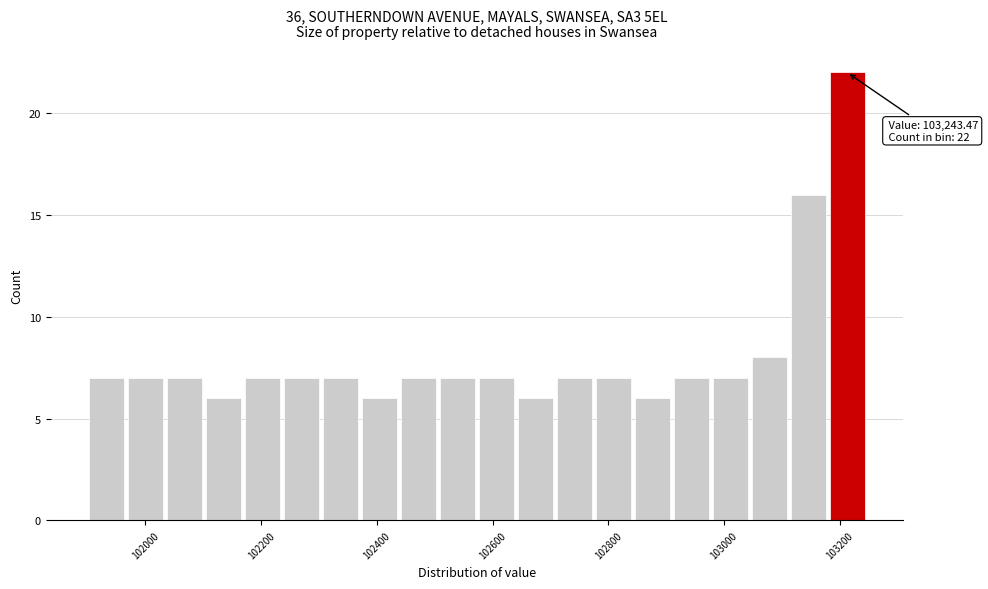

Around what value on the x-axis is the tallest bar? Give the approximate position of its centre, as read against the axis.

103220